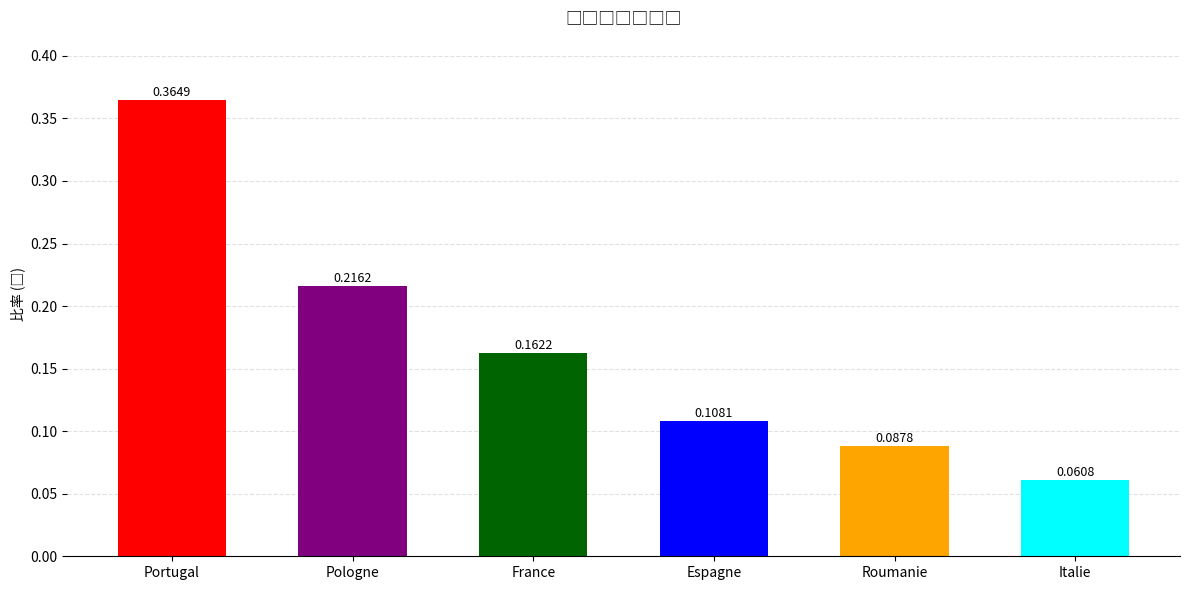

Which label corresponds to the largest value in the chart?

Portugal